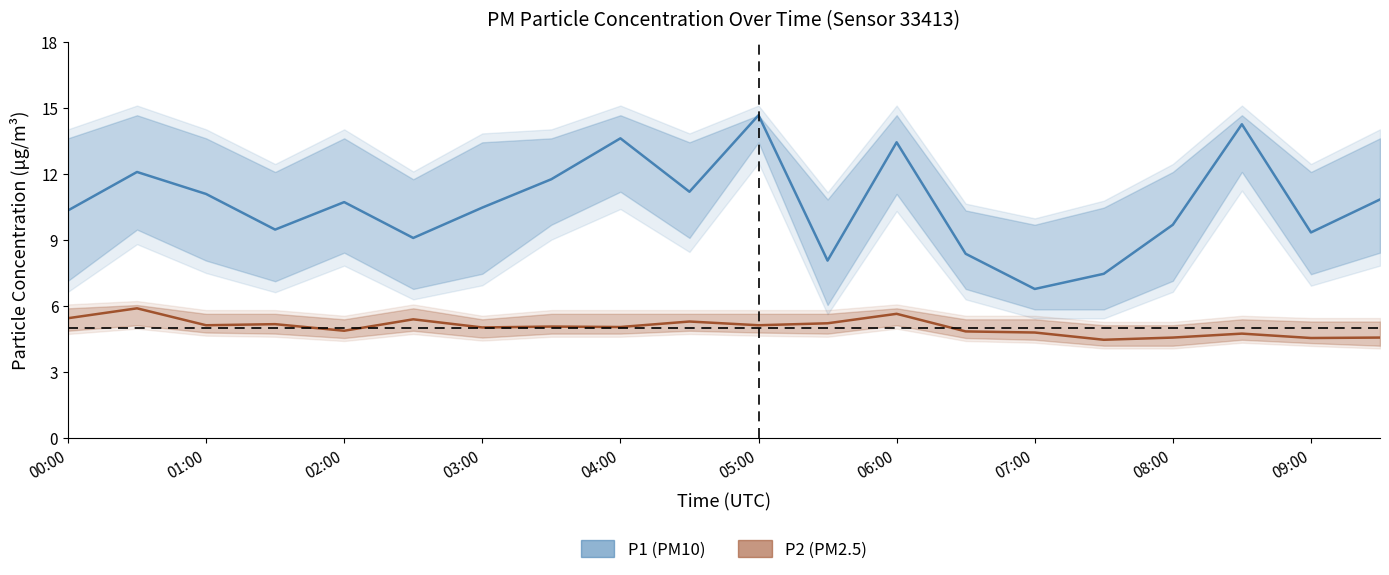

Reading right to left, what are all the values shown in this chart?

P1 (PM10): 10.8	9.3	14.3	9.7	7.5	6.8	8.4	13.4	8.1	14.7	11.2	13.6	11.8	10.5	9.1	10.7	9.5	11.1	12.1	10.3
P2 (PM2.5): 4.6	4.5	4.8	4.6	4.5	4.8	4.8	5.7	5.2	5.1	5.3	5.0	5.1	5.0	5.4	4.9	5.2	5.1	5.9	5.5